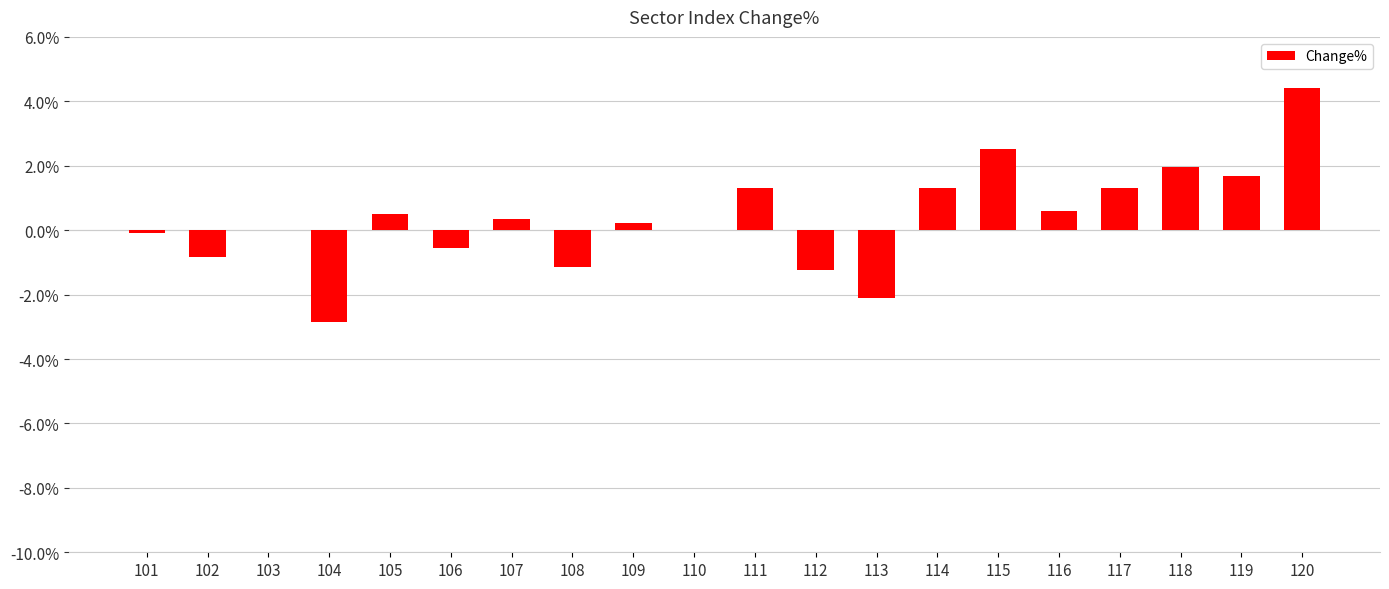

What is the maximum value shown in the chart?

4.4